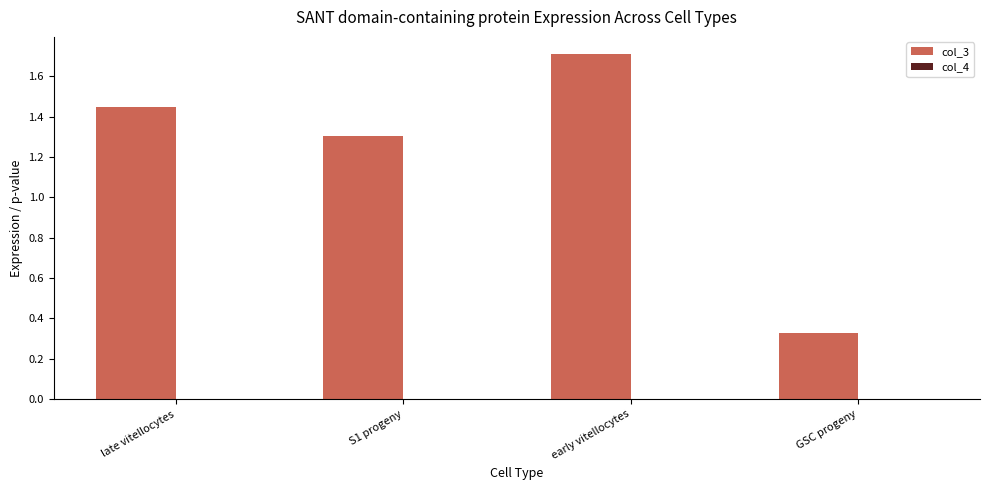

How many groups of bars are there?

4